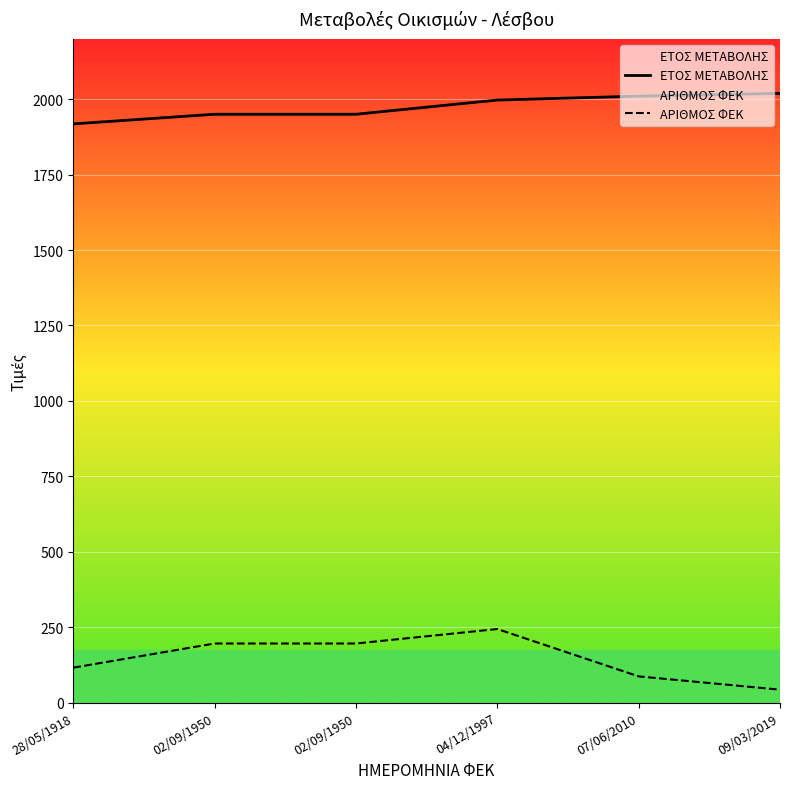

Reading left to right, what are all the values shown in this chart?

ΕΤΟΣ ΜΕΤΑΒΟΛΗΣ: 1918	1950	1950	1997	2010	2019
ΑΡΙΘΜΟΣ ΦΕΚ: 116	196	196	244	87	43